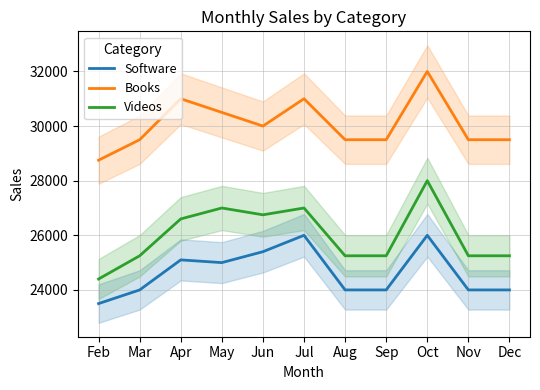

True or false: Software and Books intersect in this chart.

False